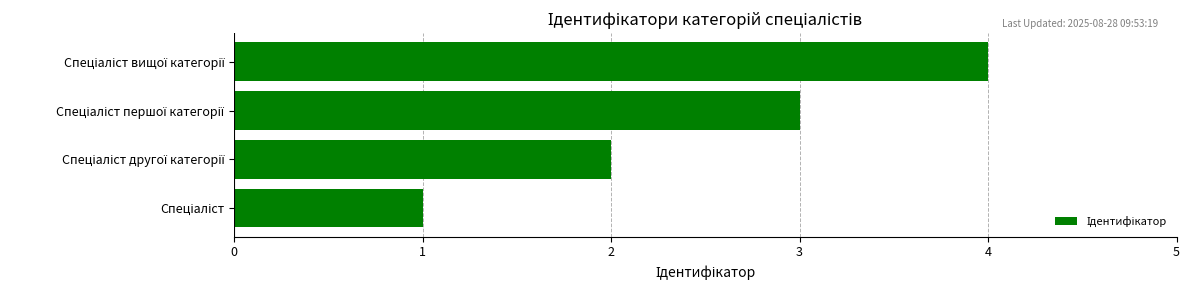

What is the greatest value displayed?

4